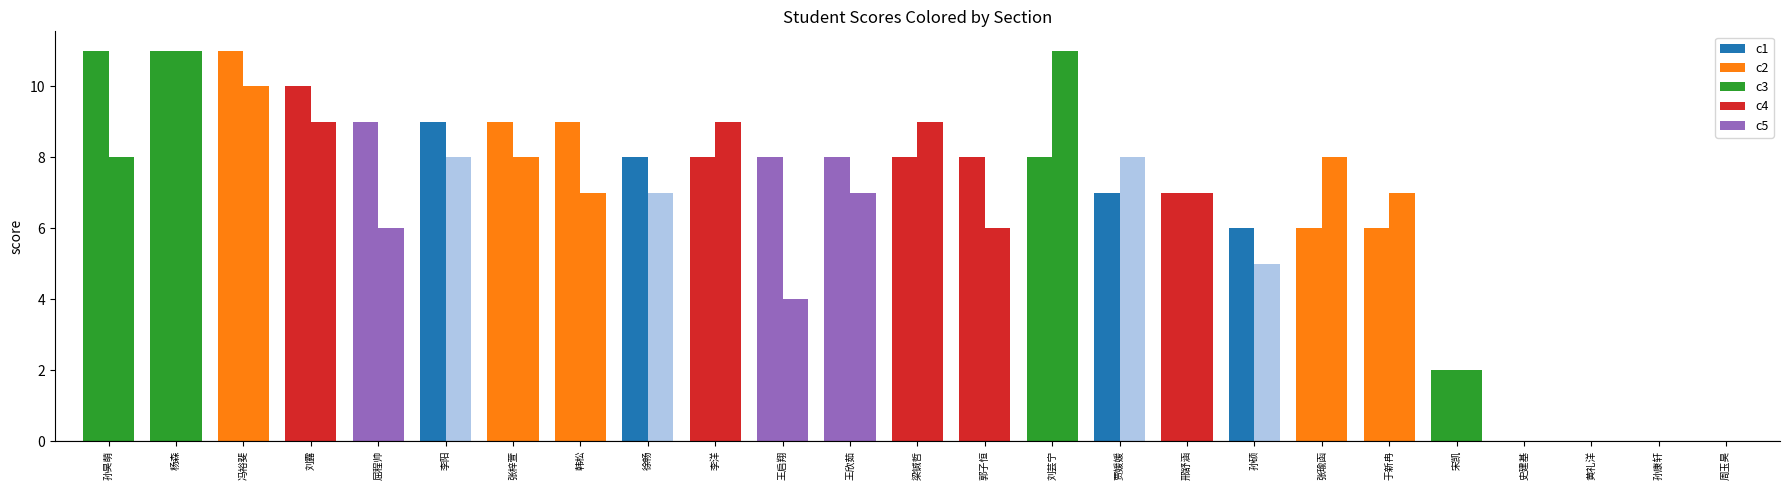

Count the number of categories in the chart.

25